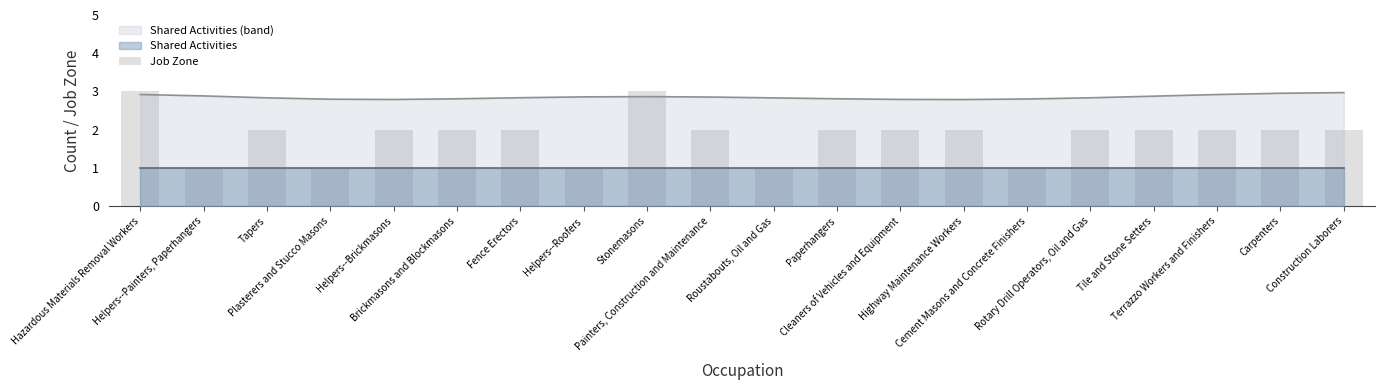

Reading left to right, extract all data points from this chart.

3	1	2	1	2	2	2	1	3	2	1	2	2	2	1	2	2	2	2	2